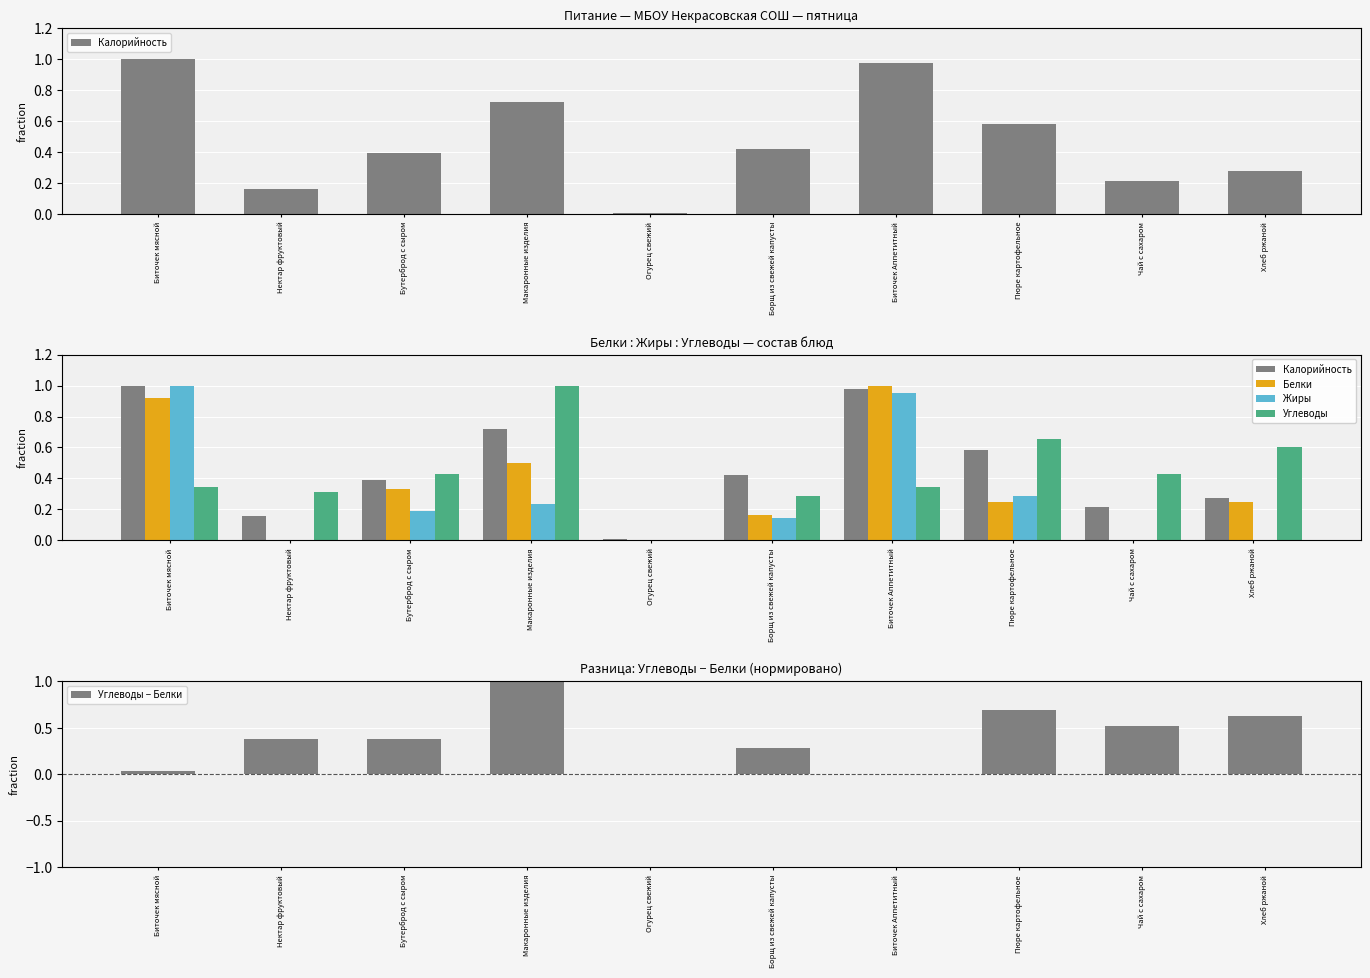

At how many categories does at least one series exceed 0?

10